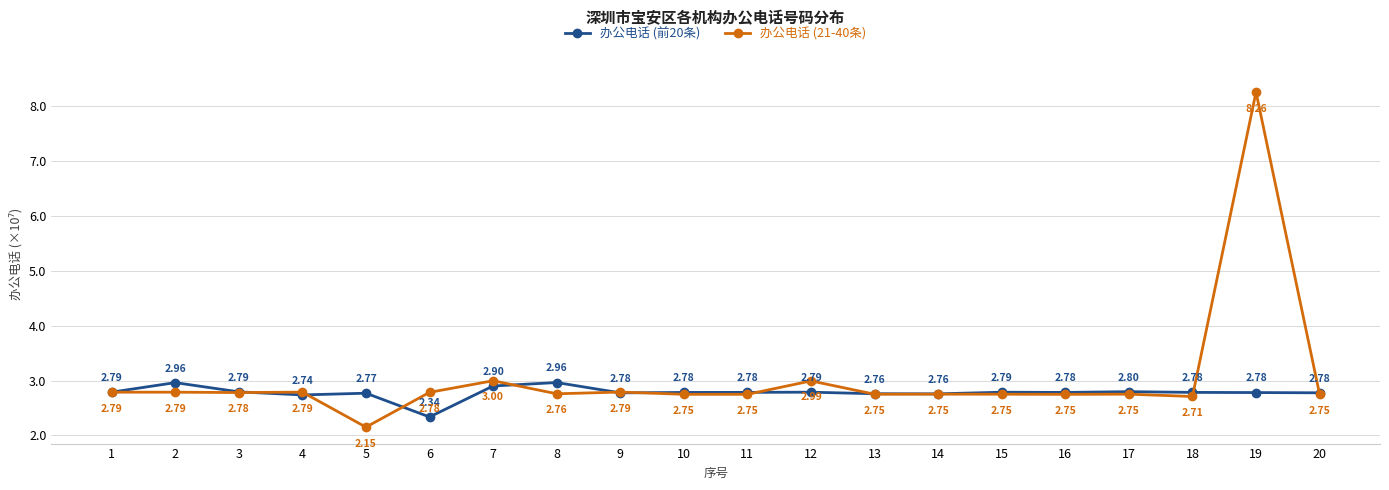

What is the difference between the maximum and minimum values in the 办公电话 (21-40条) series?

6.1